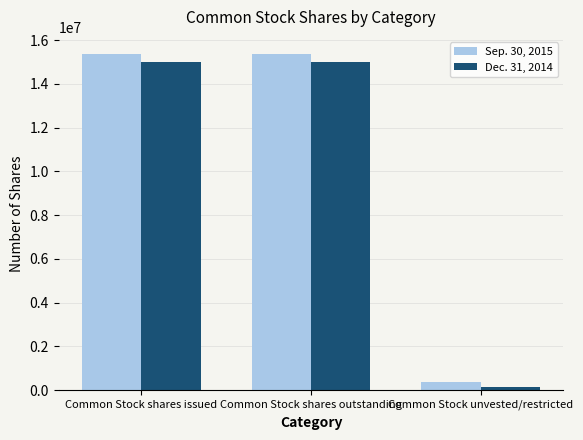

Which series has the largest total across all categories?

Sep. 30, 2015